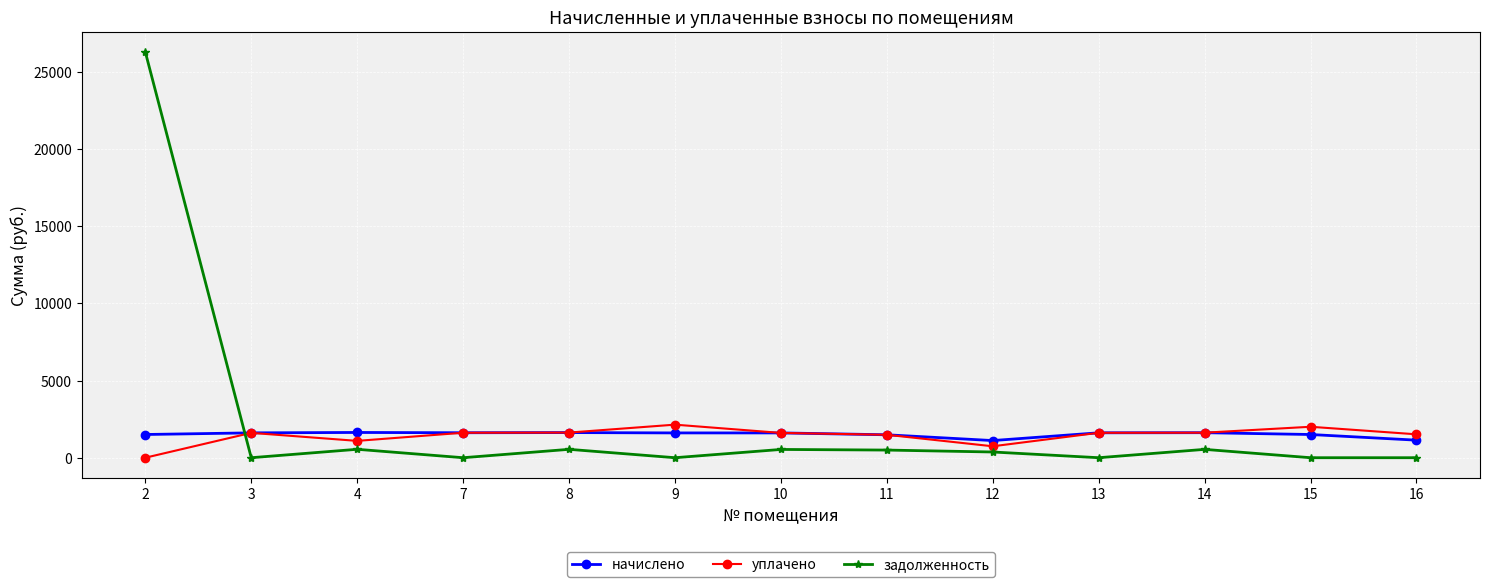

Does the chart display data point markers on the line(s)?

Yes